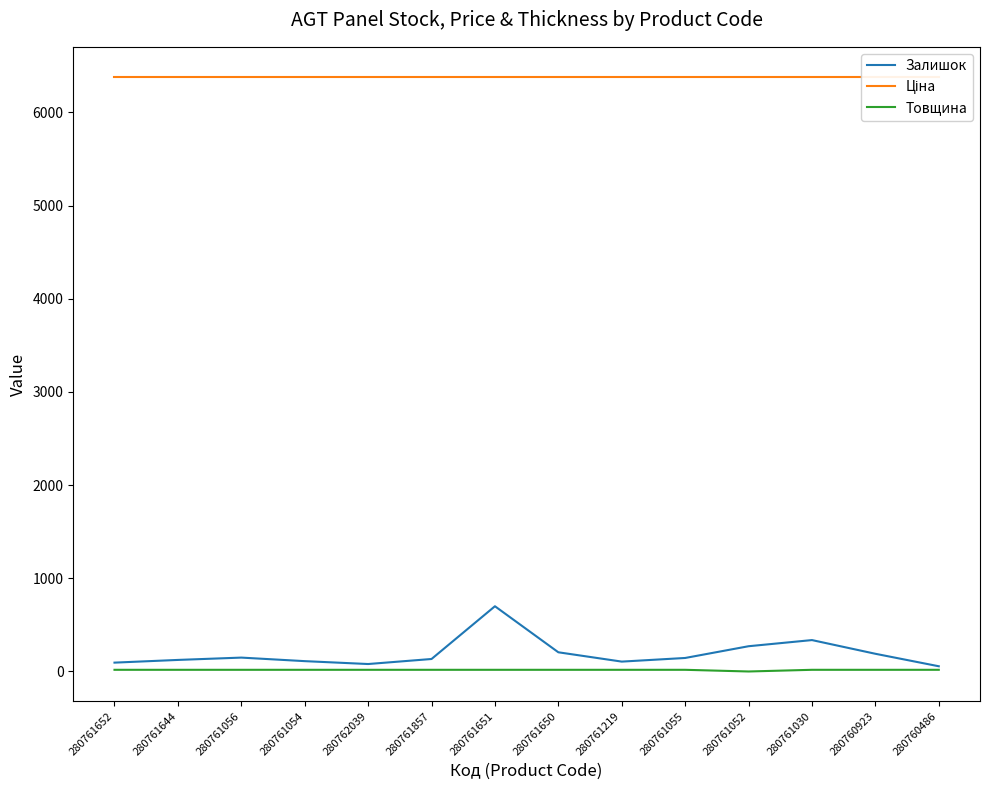

How many lines are shown in the chart?

3